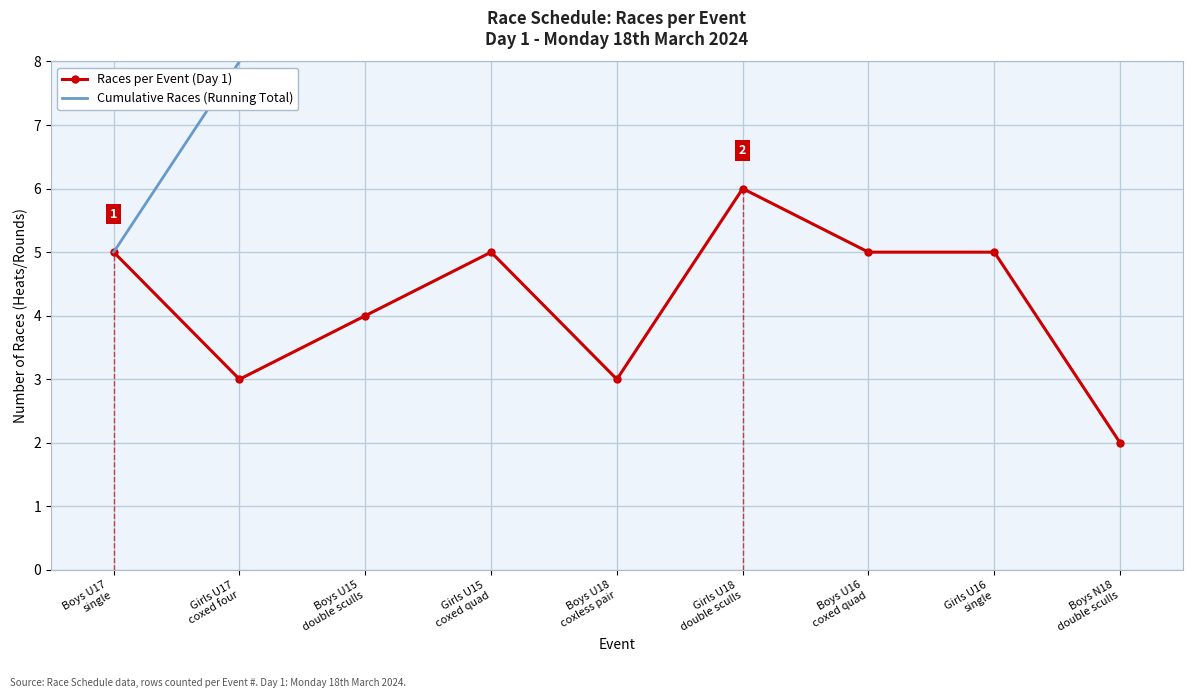

The Cumulative Races (Running Total) series shows 7 at Girls U15
coxed quad. True or false?

False